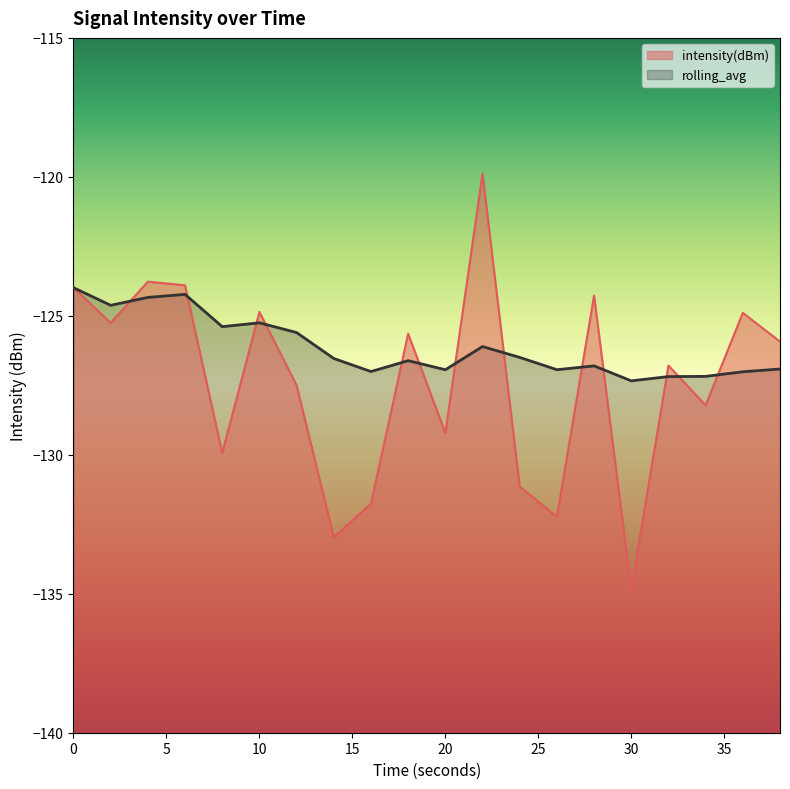

Which series has the largest range (max minus min)?

intensity(dBm)